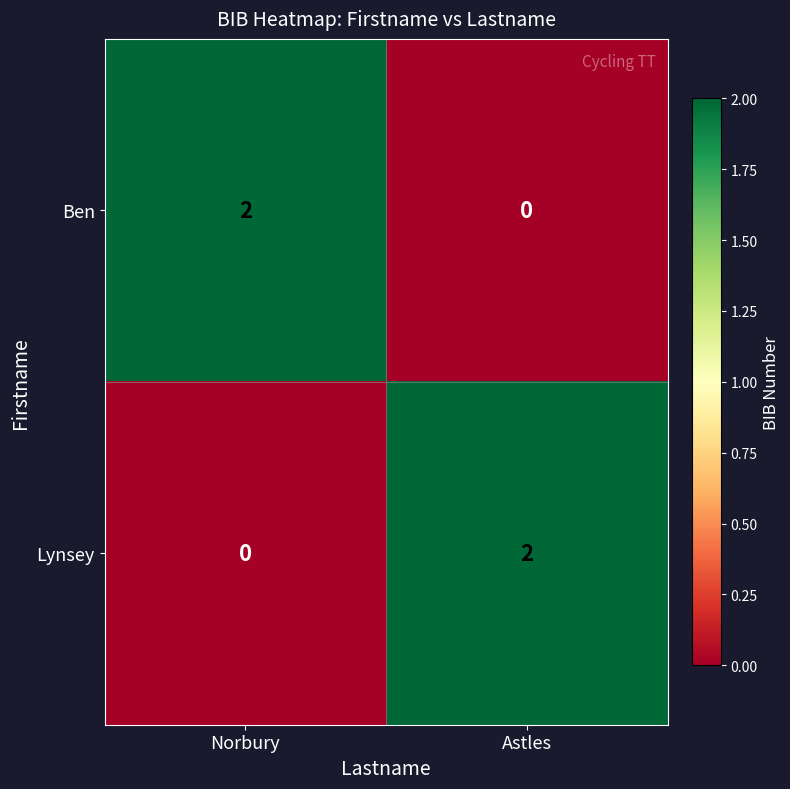

Rank the categories by Ben value from lowest to highest.

Astles, Norbury